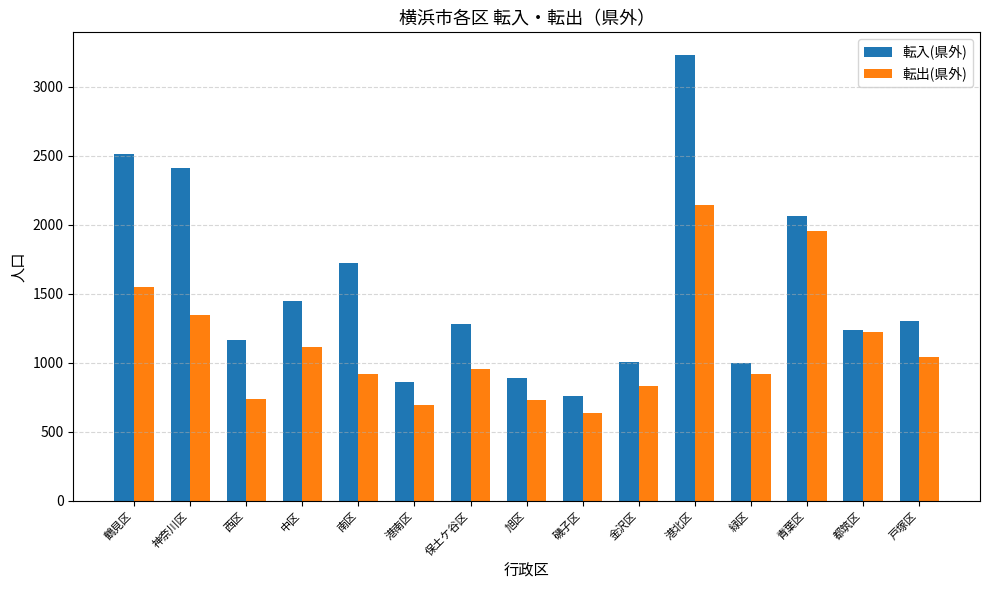

What is the highest value of the 転出(県外) series?

2146